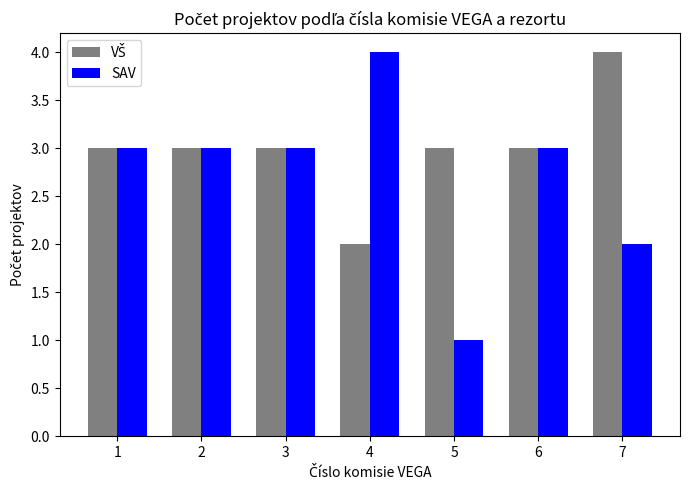

The SAV series shows 1 at 7. True or false?

False